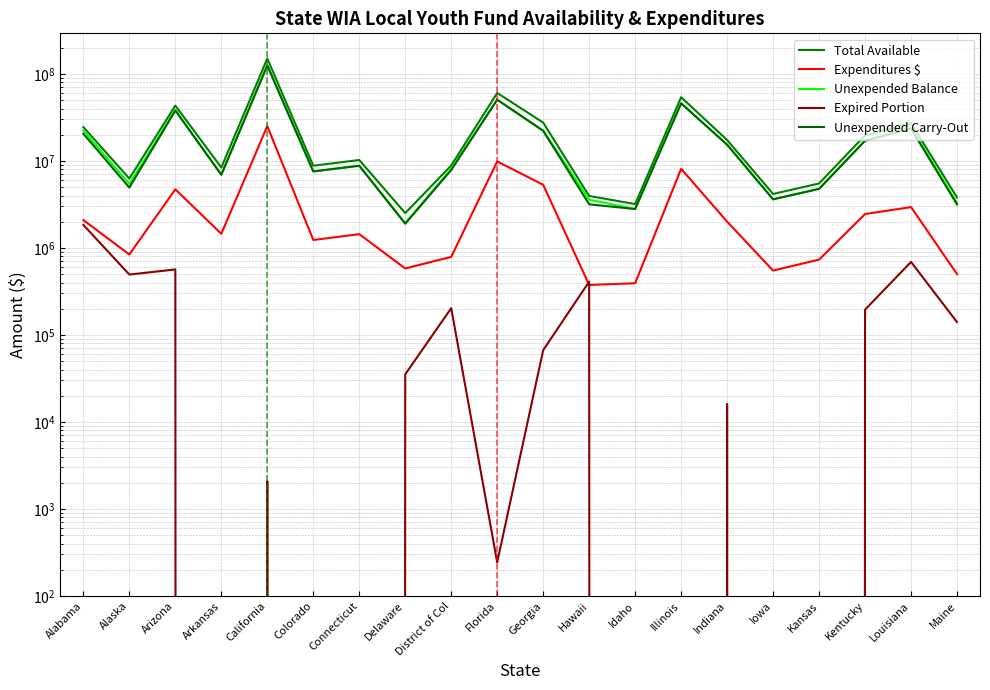

Which series has the largest total across all categories?

Total Available